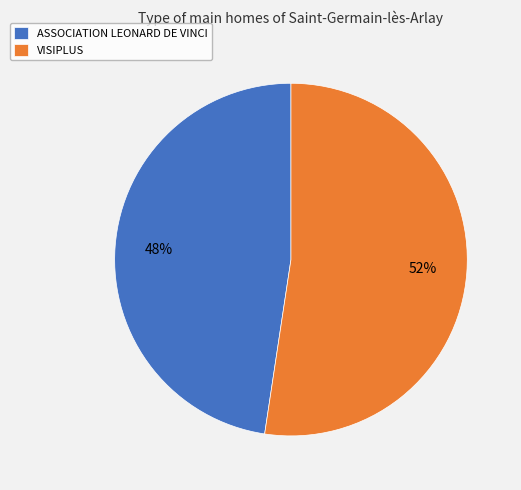

True or false: ASSOCIATION LEONARD DE VINCI accounts for 48% of the total.

True